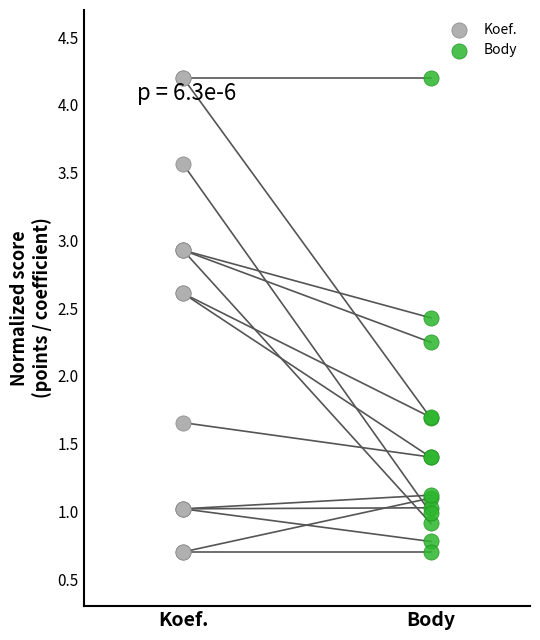

What are all the series names shown in the legend?

Koef., Body